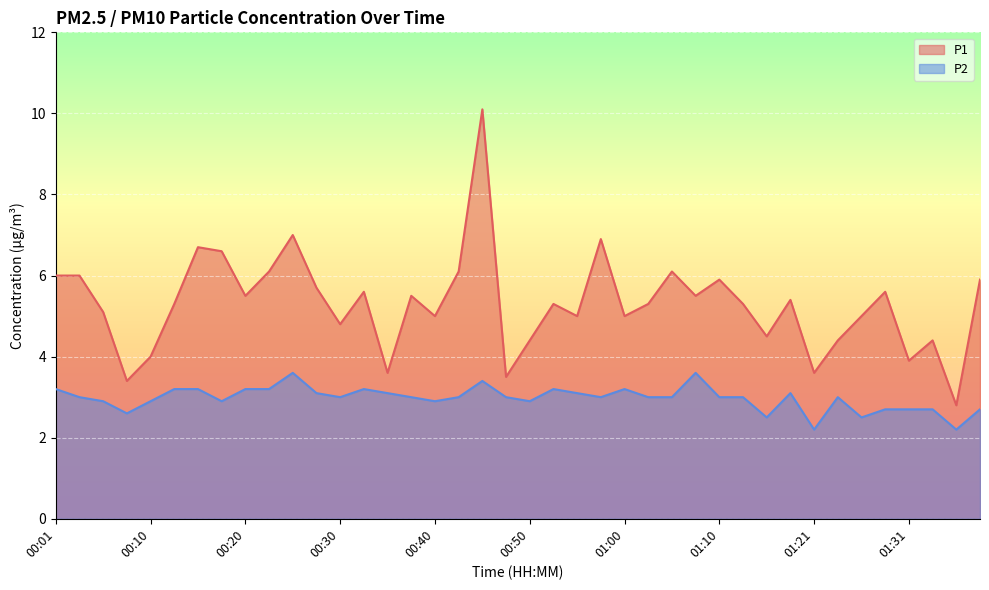

Reading right to left, what are all the values shown in this chart?

P1: 5.9	2.8	4.4	3.9	5.6	5.0	4.4	3.6	5.4	4.5	5.3	5.9	5.5	6.1	5.3	5.0	6.9	5.0	5.3	4.4	3.5	10.1	6.1	5.0	5.5	3.6	5.6	4.8	5.7	7.0	6.1	5.5	6.6	6.7	5.3	4.0	3.4	5.1	6.0	6.0
P2: 2.7	2.2	2.7	2.7	2.7	2.5	3.0	2.2	3.1	2.5	3.0	3.0	3.6	3.0	3.0	3.2	3.0	3.1	3.2	2.9	3.0	3.4	3.0	2.9	3.0	3.1	3.2	3.0	3.1	3.6	3.2	3.2	2.9	3.2	3.2	2.9	2.6	2.9	3.0	3.2